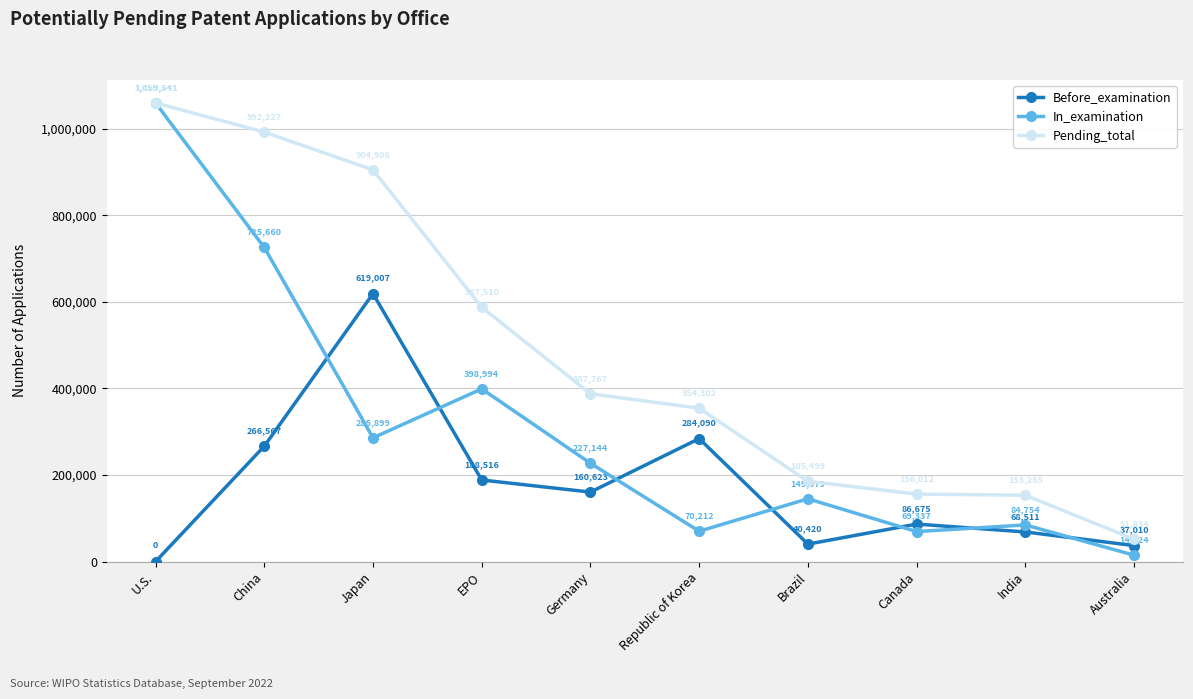

How many values in the Pending_total series are below 387767?

5